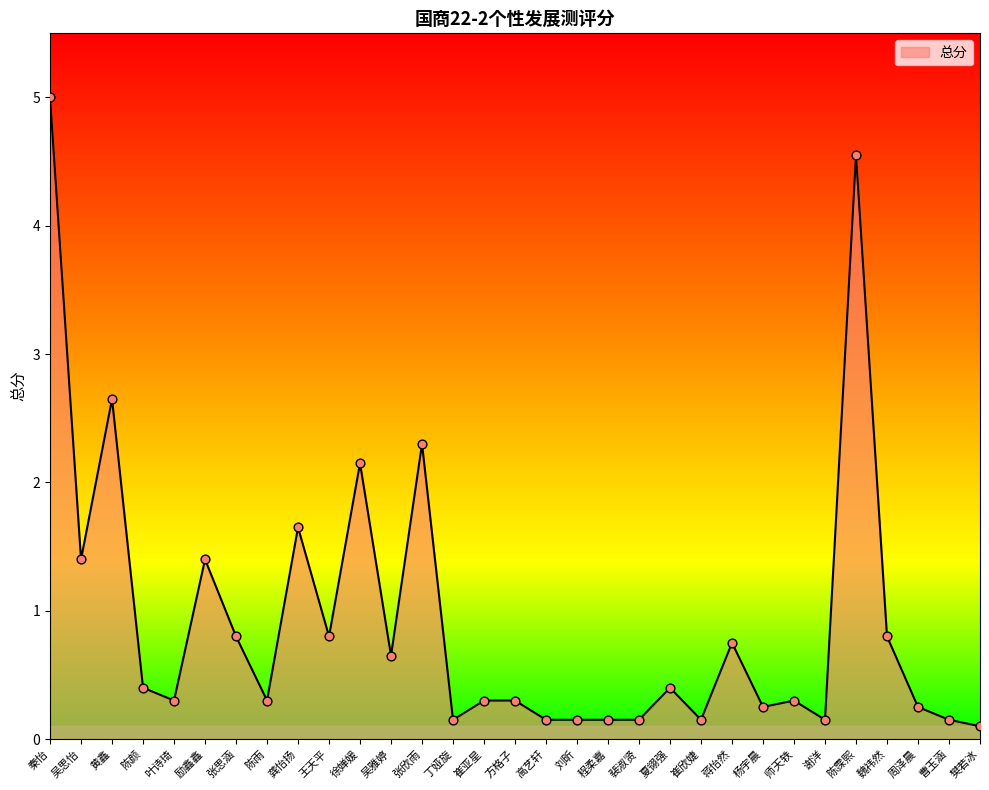

Between 周泽晨 and 吴思怡, which is larger?

吴思怡